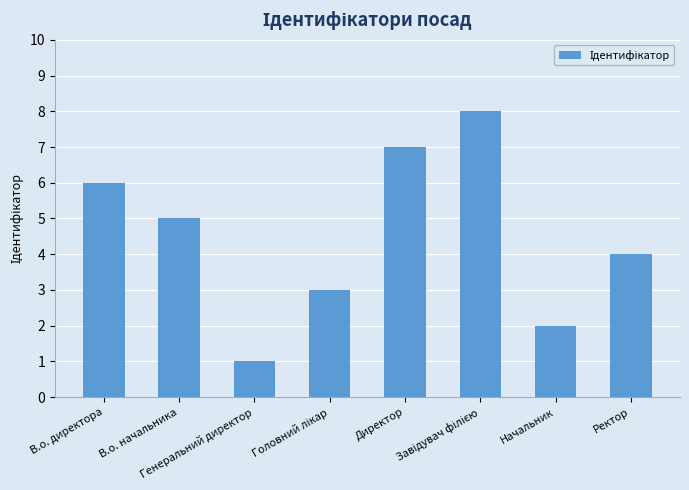

What value does the data have at Начальник?

2